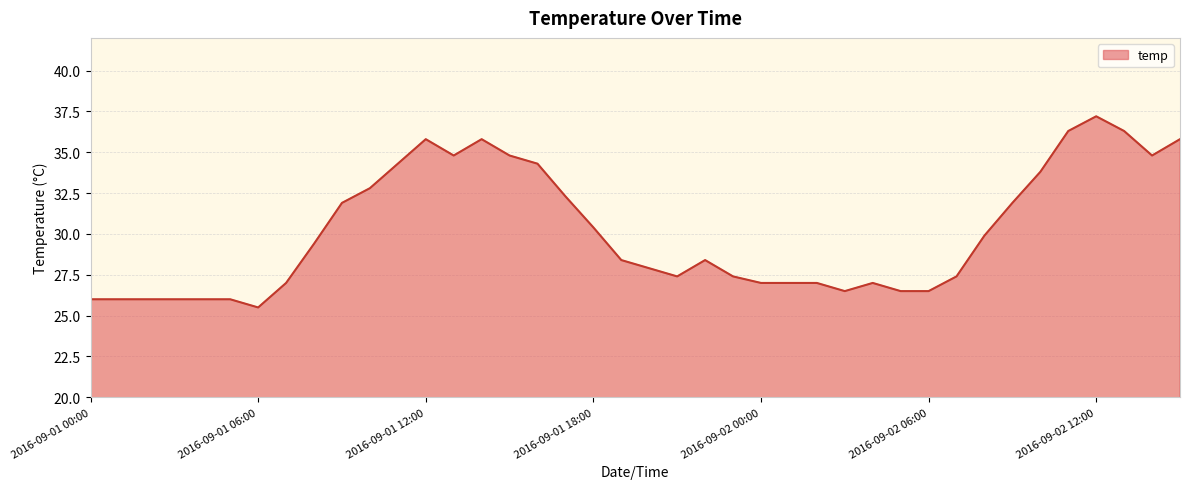

What is the label of the 37th point from the right?

2016-09-01 03:00